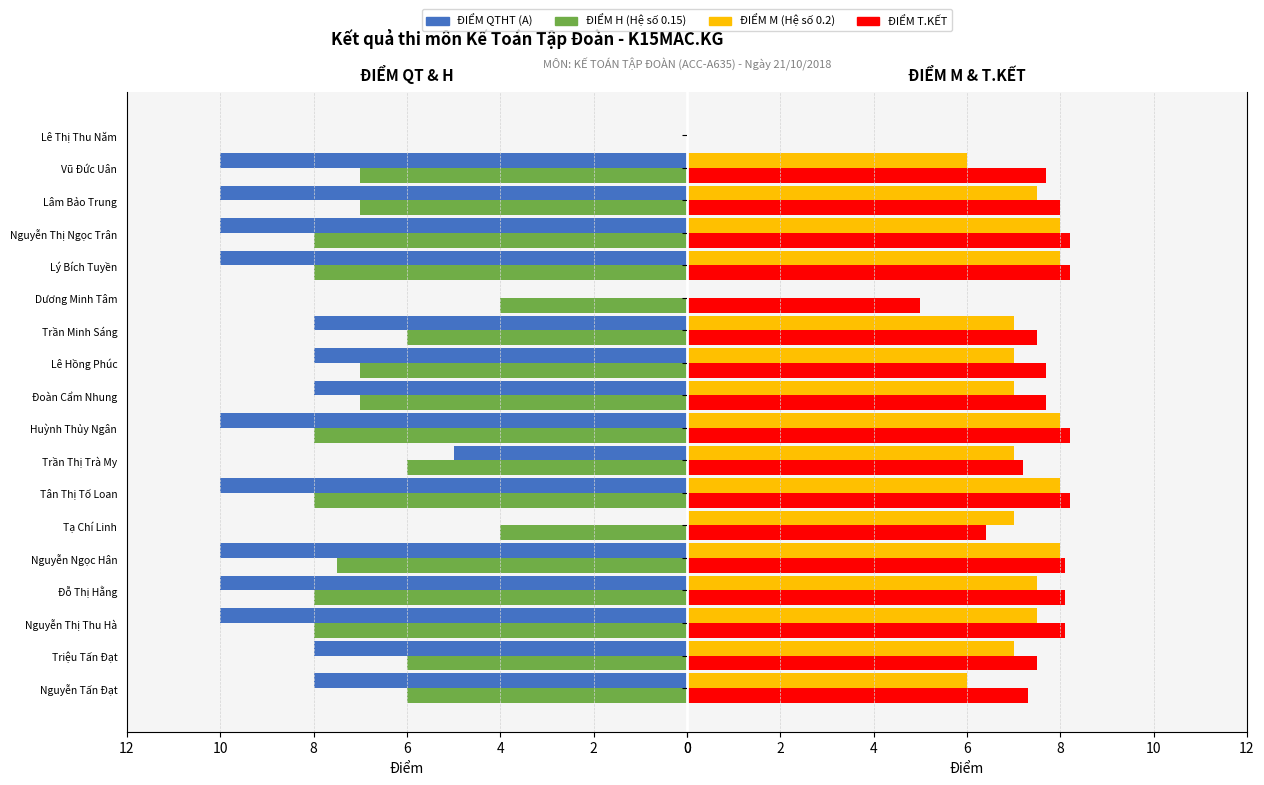

What are all the series names shown in the legend?

ĐIỂM QTHT (A), ĐIỂM H (Hệ số 0.15), ĐIỂM M (Hệ số 0.2), ĐIỂM T.KẾT